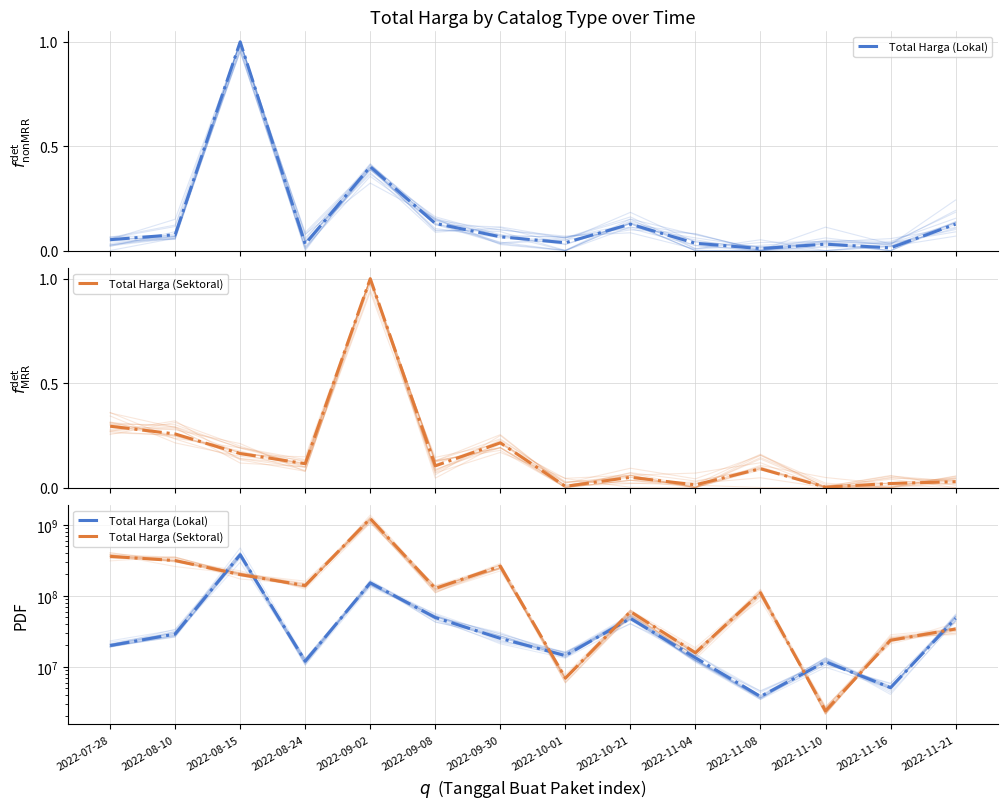

The value of Total Harga (Lokal) at 2022-08-15 is 633276430. True or false?

False